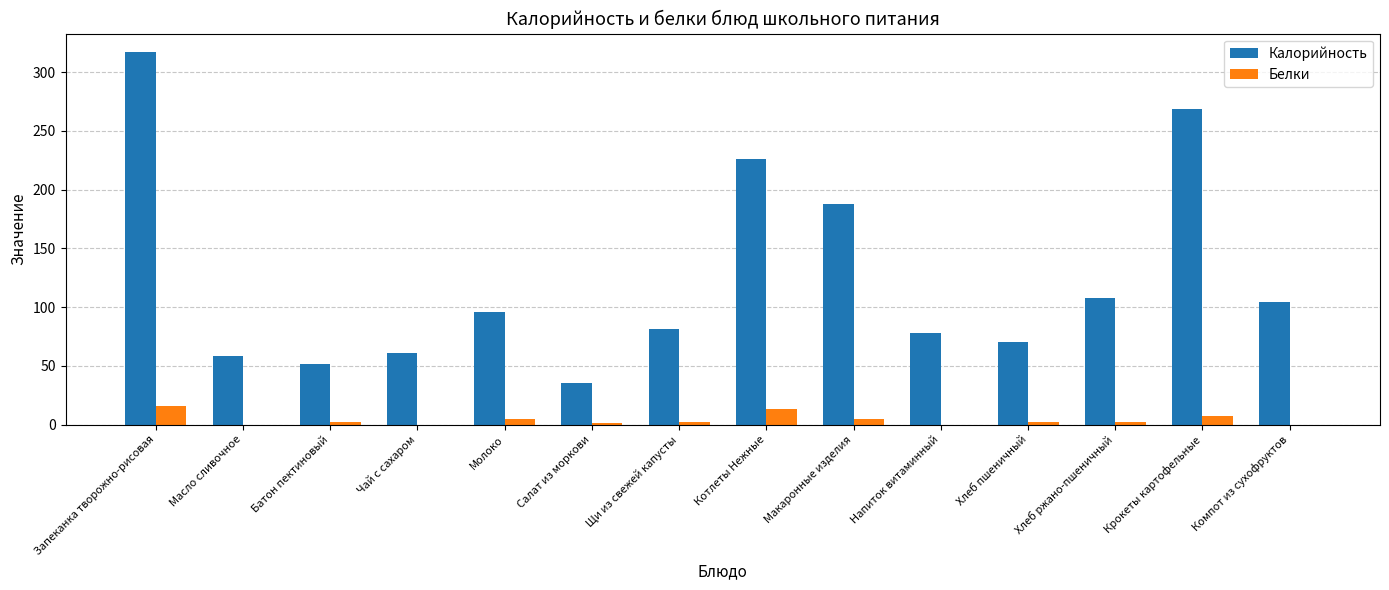

How many groups of bars are there?

14